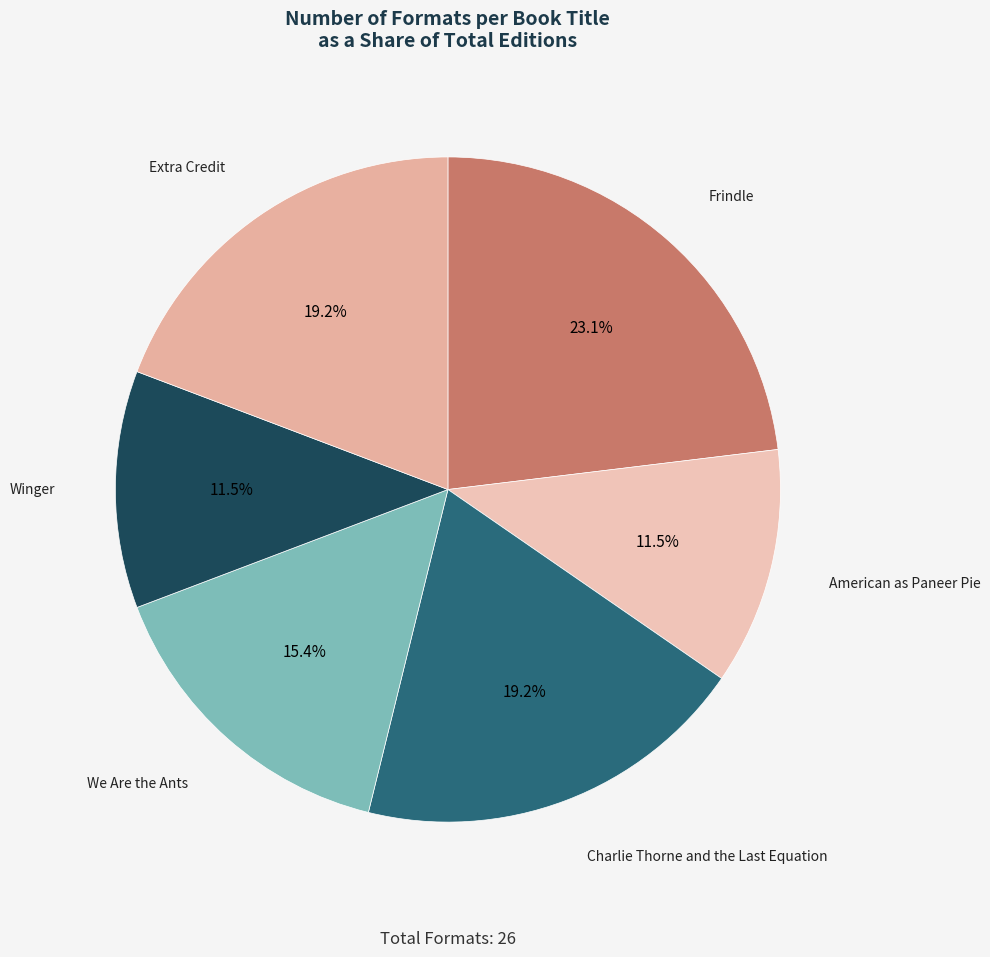

Count the number of slices in the pie.

6